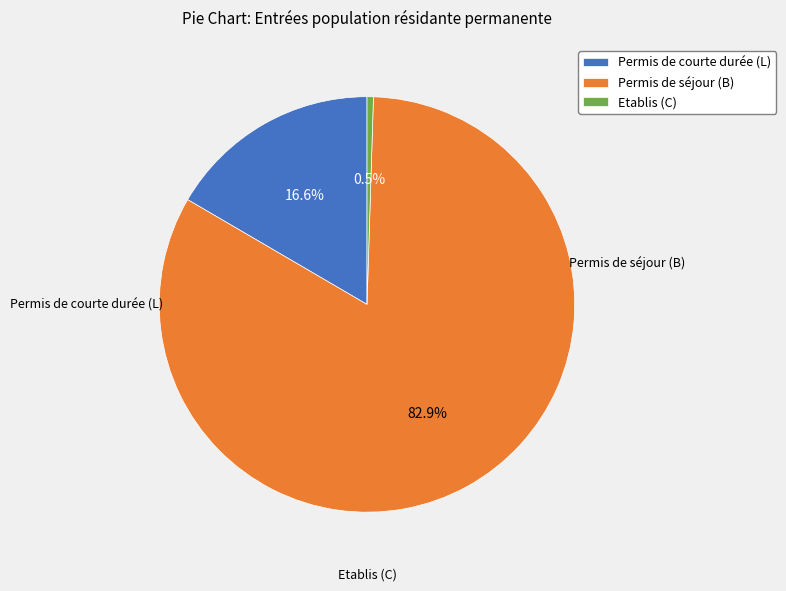

Which category has the smallest portion of the pie?

Etablis (C)